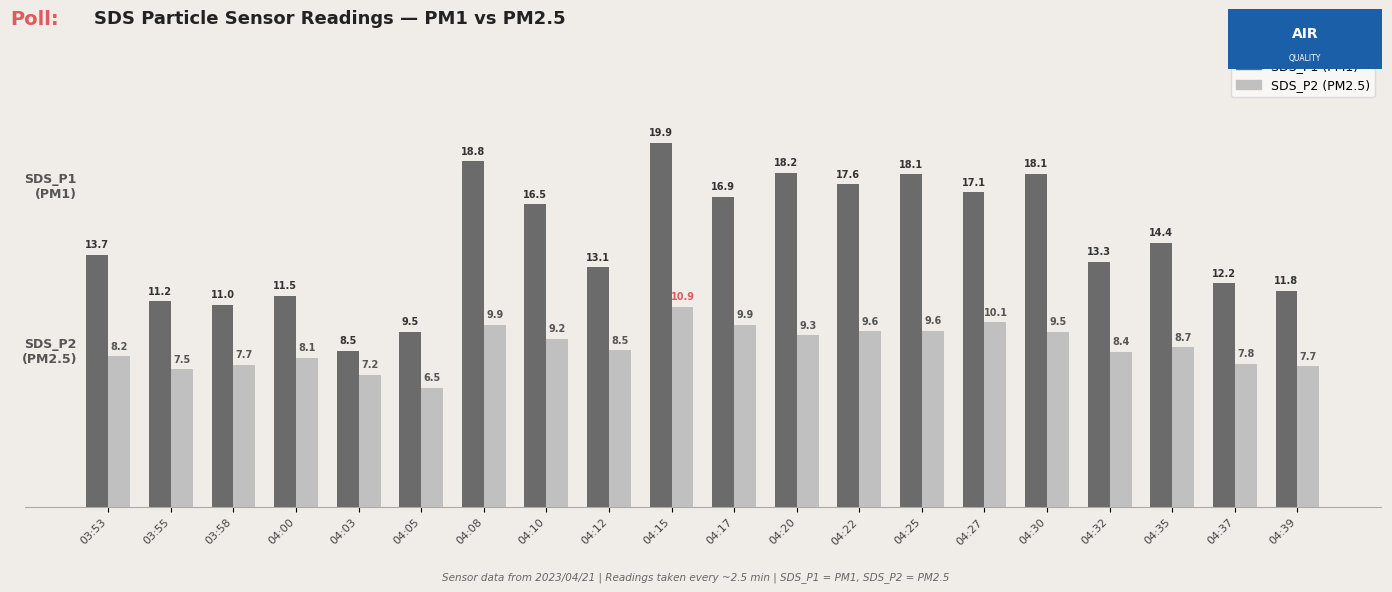

At which category is the sum across all series the highest?

04:15